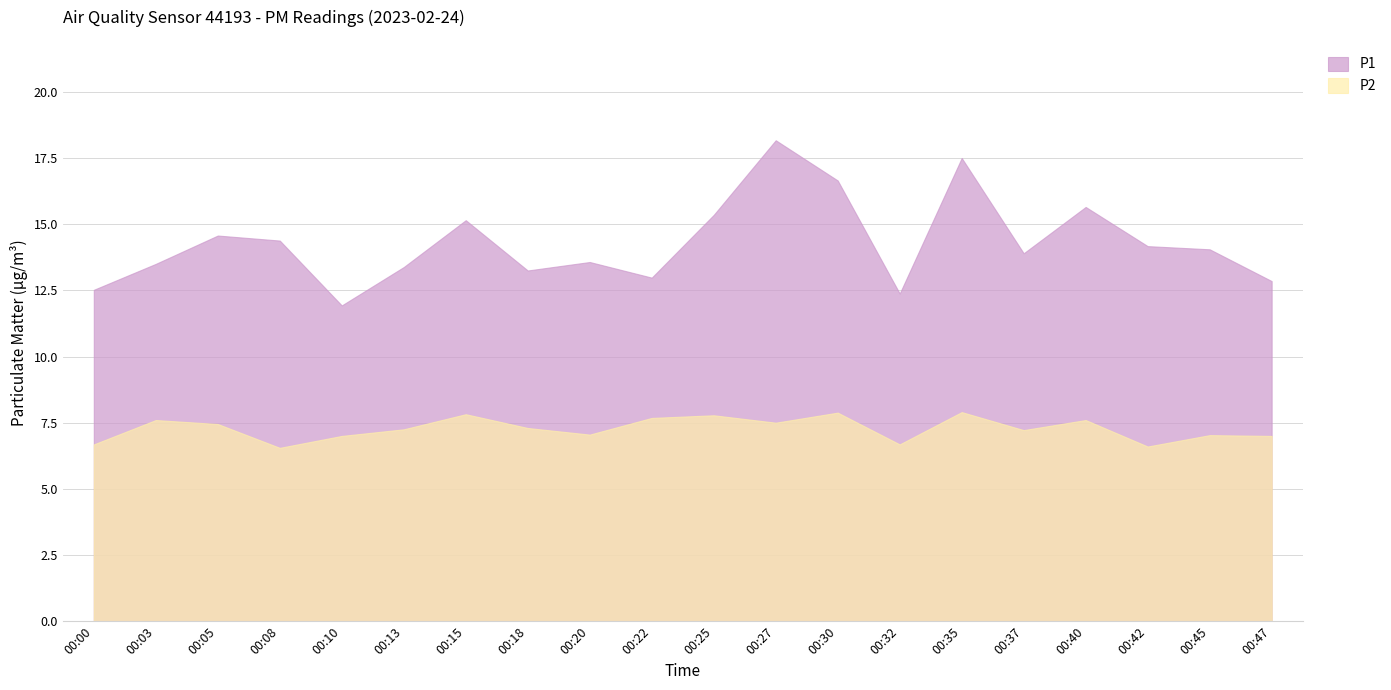

List the series in order of their peak value, lowest first.

P2, P1